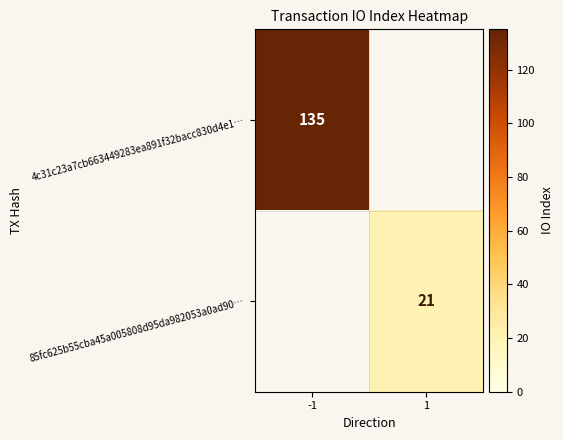

Which label corresponds to the largest value in the chart?

-1